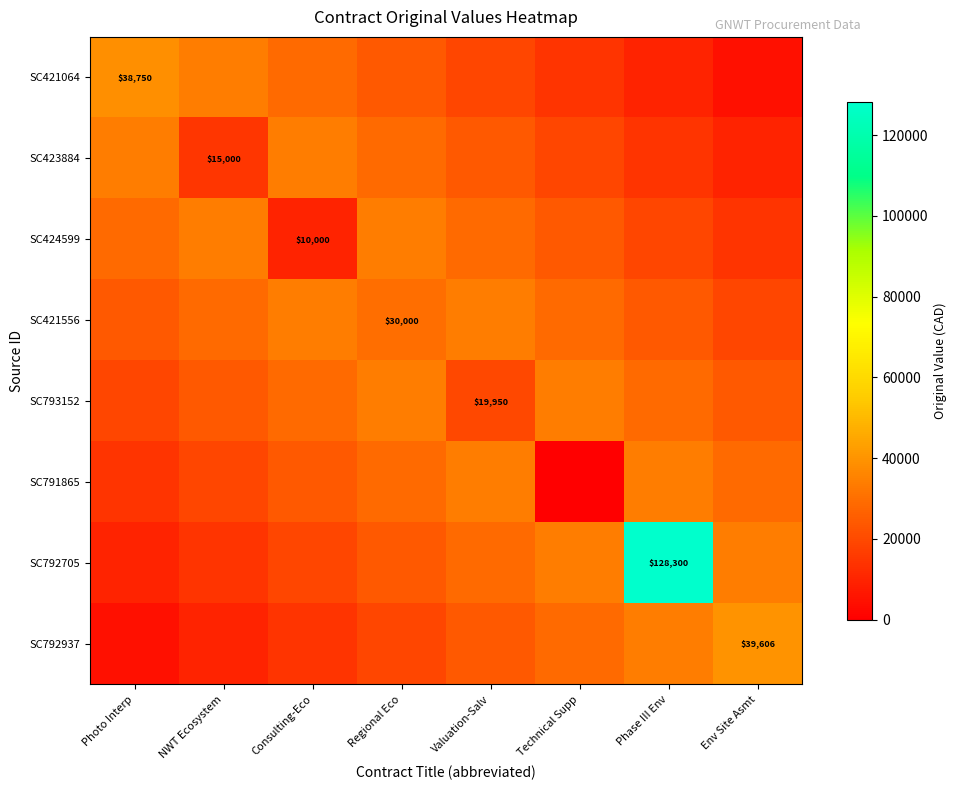

Which series has the largest total across all categories?

SC792705